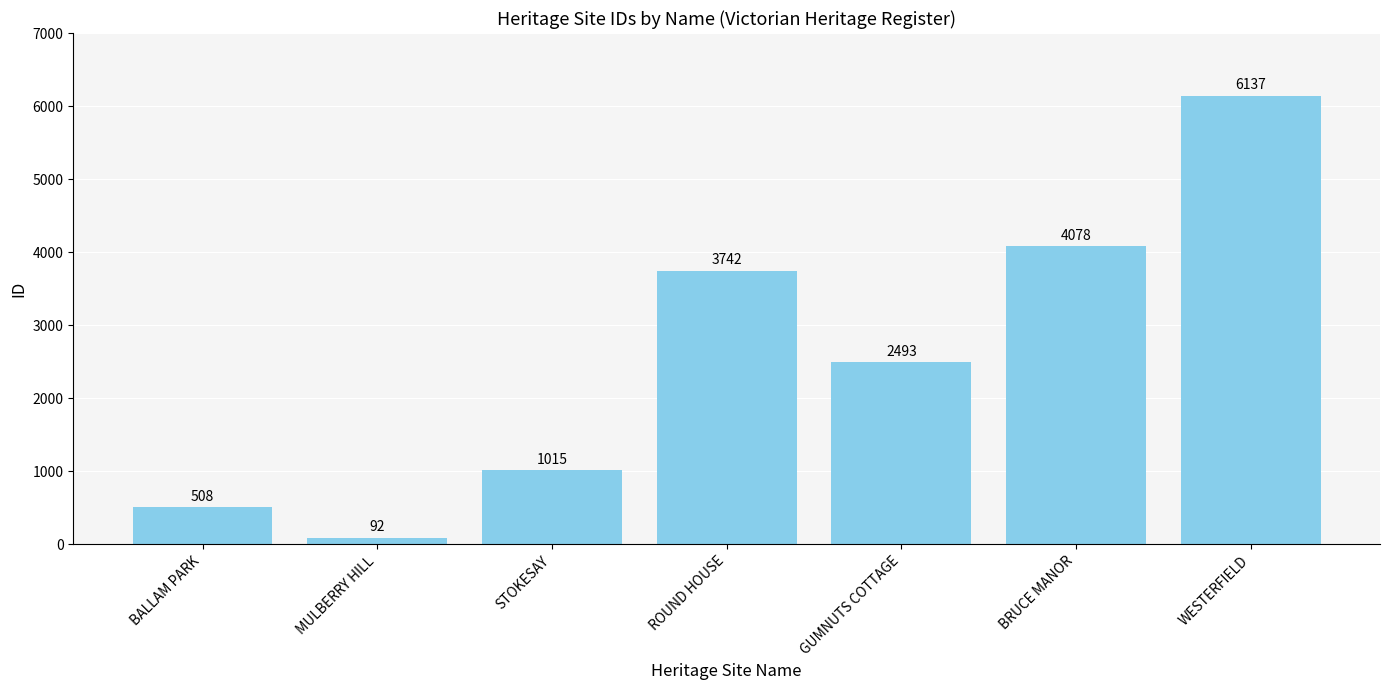

List the labels in order of value, largest first.

WESTERFIELD, BRUCE MANOR, ROUND HOUSE, GUMNUTS COTTAGE, STOKESAY, BALLAM PARK, MULBERRY HILL